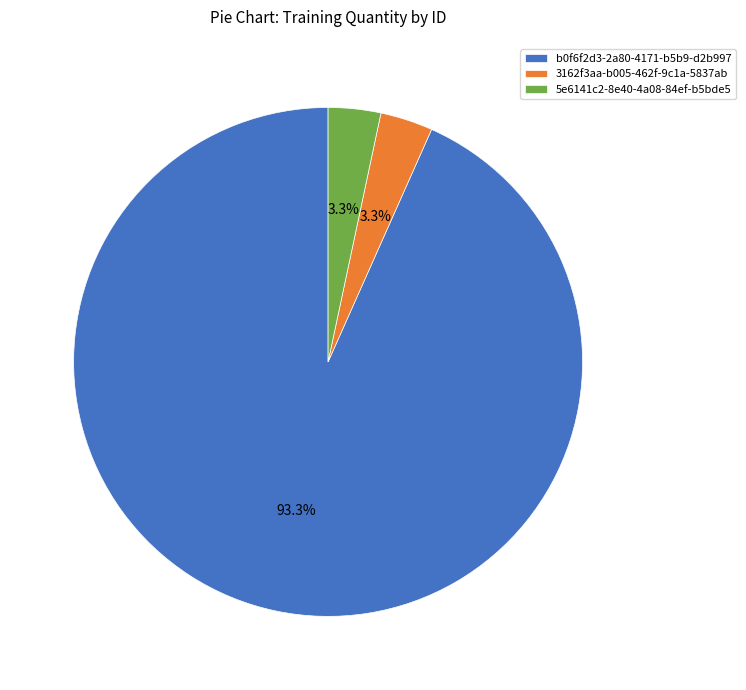

Is there a majority slice in this chart?

Yes